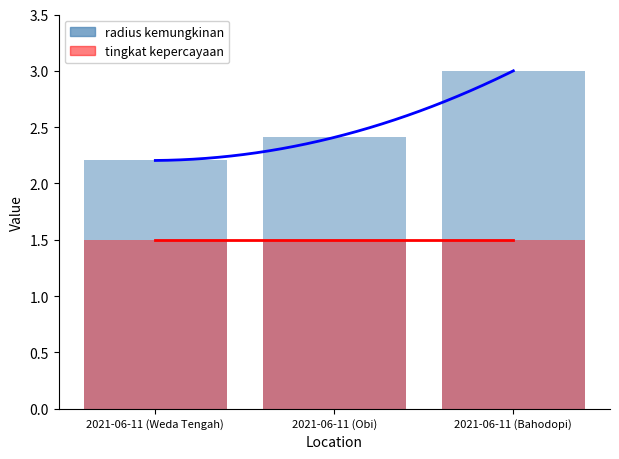

What is the spread (max minus min) of values at 2021-06-11 (Weda Tengah)?

0.7